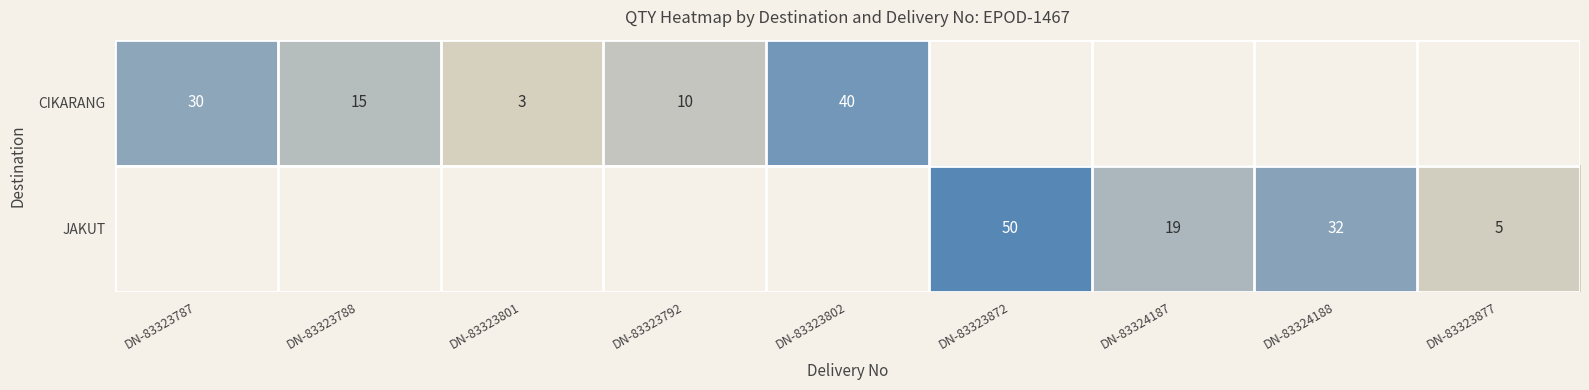

The value of CIKARANG at DN-83323787 is 30. True or false?

True